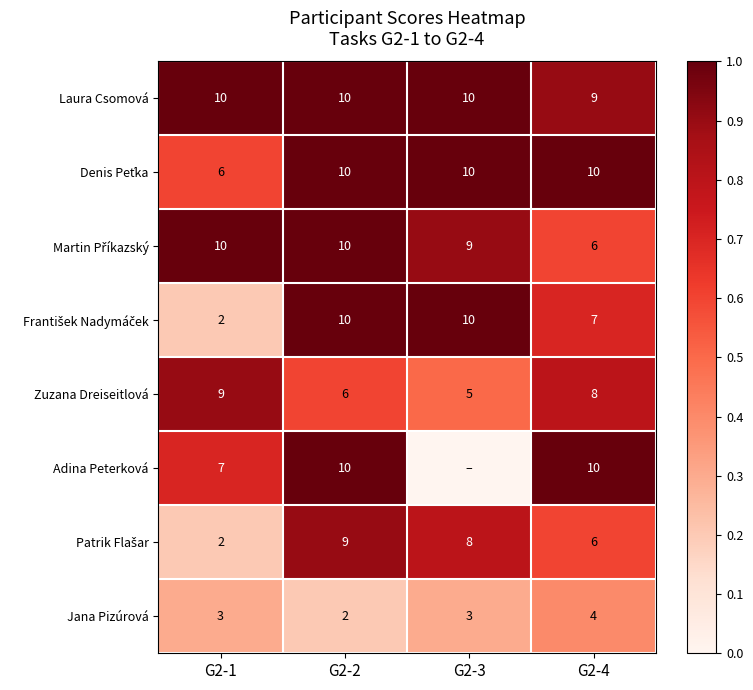

Rank the categories by Zuzana Dreiseitlová value from highest to lowest.

G2-1, G2-4, G2-2, G2-3